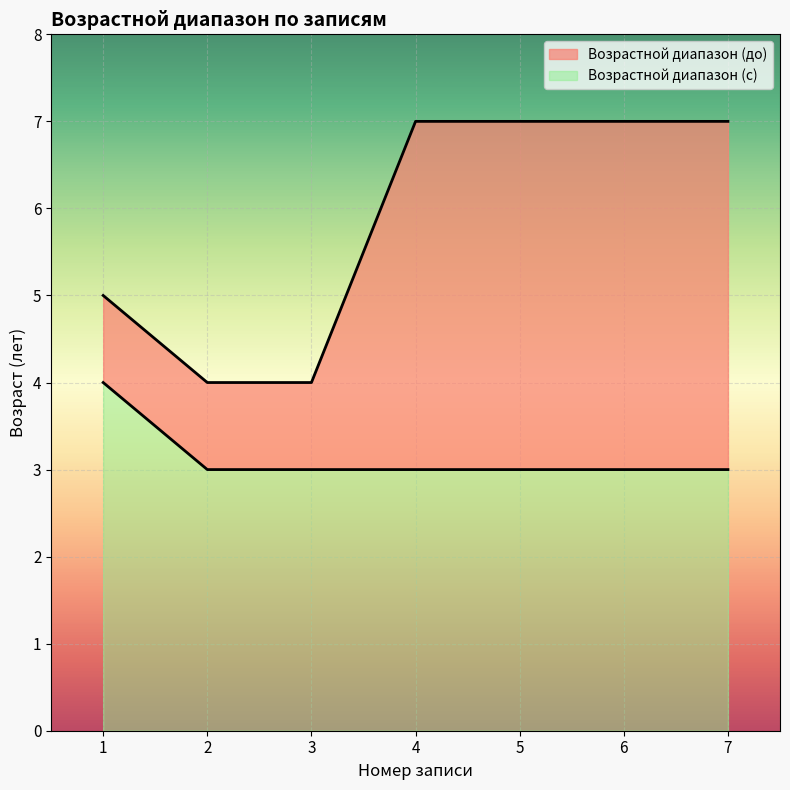

Does the chart display data point markers on the line(s)?

No